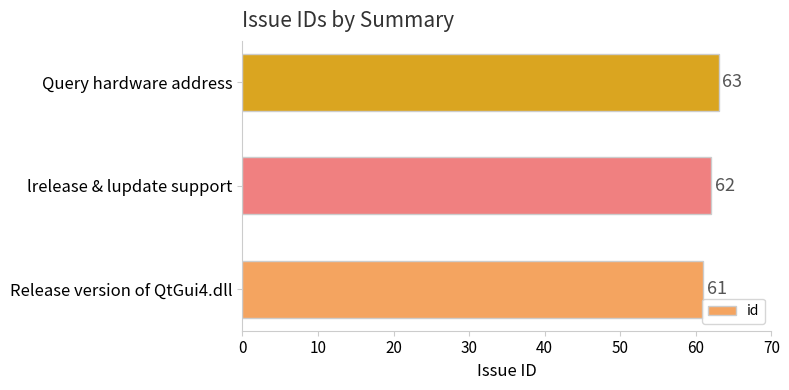

Which category has the highest value across all series?

Query hardware address